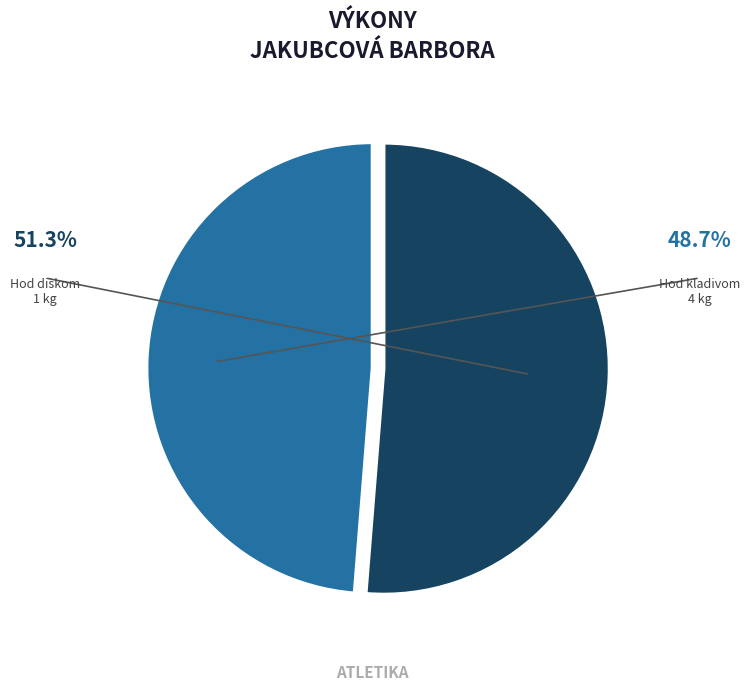

Is there any slice that represents more than half of the pie?

Yes